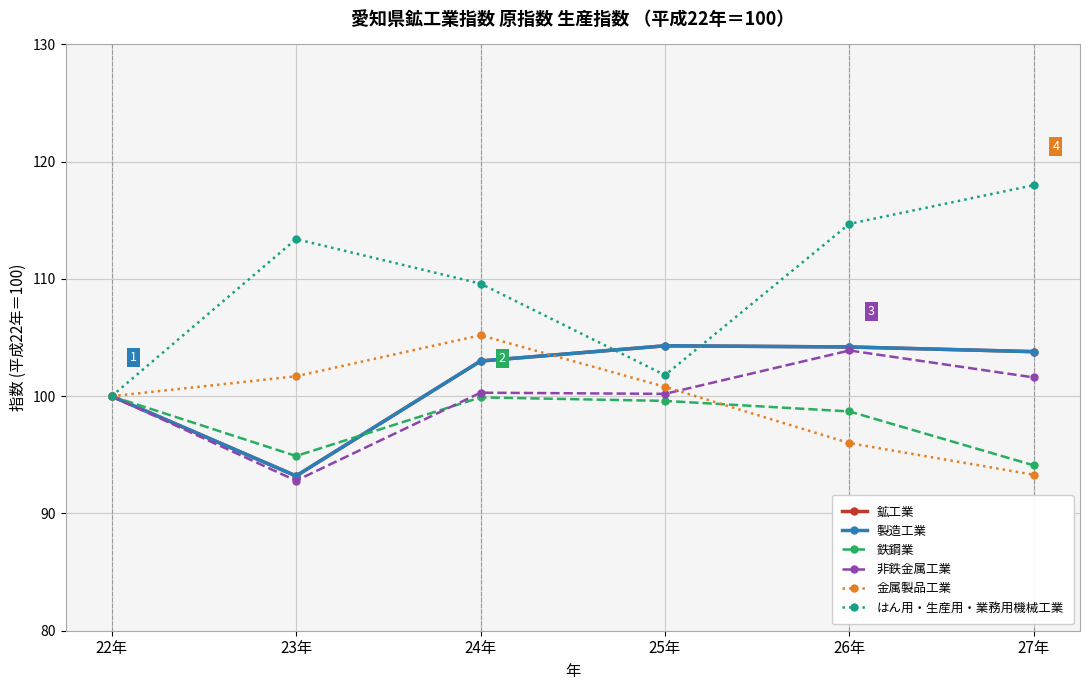

At which category is the sum across all series the highest?

26年